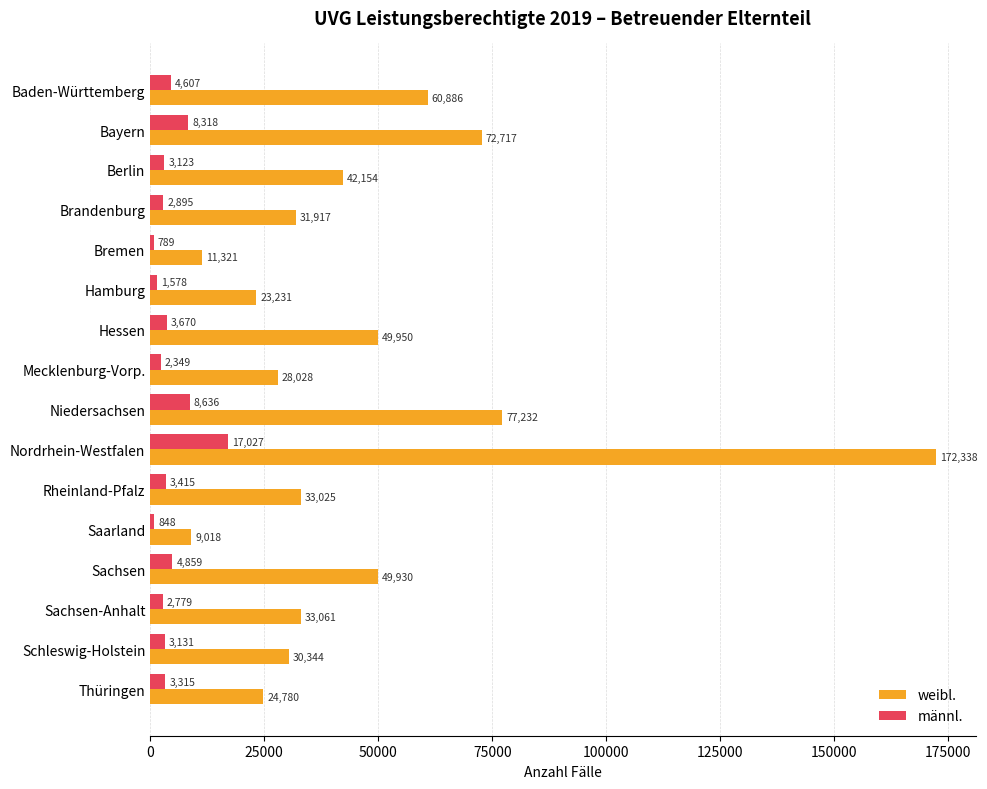

How many categories are shown in the chart?

16